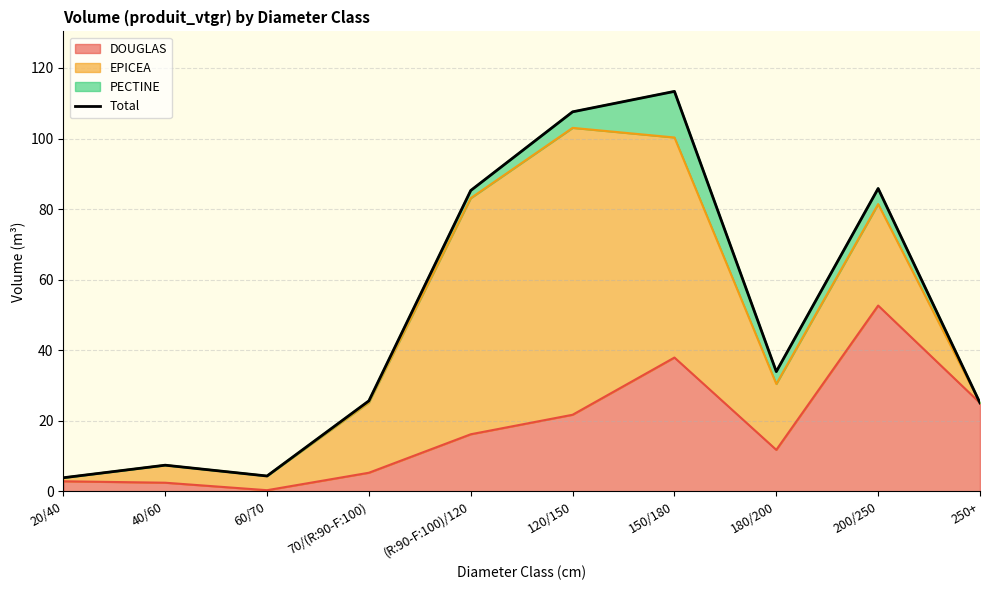

How many lines are shown in the chart?

1